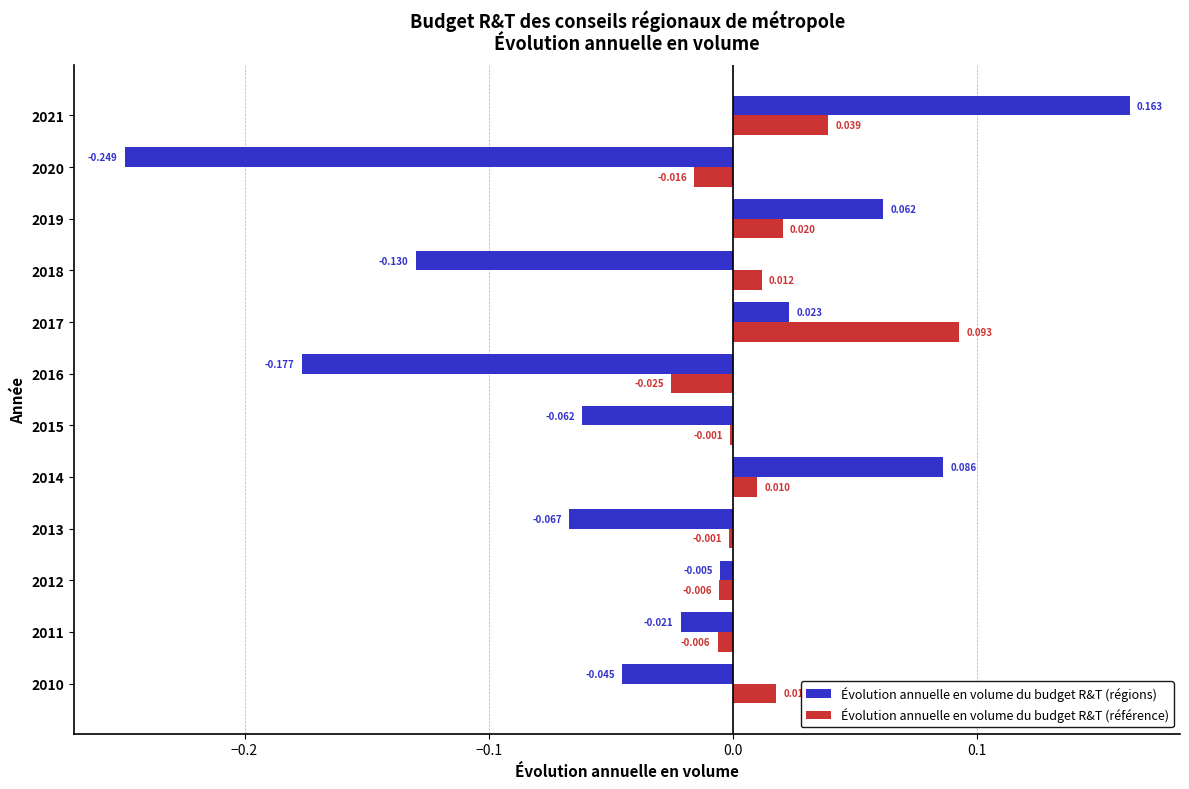

Which series has the largest total across all categories?

Évolution annuelle en volume du budget R&T (référence)